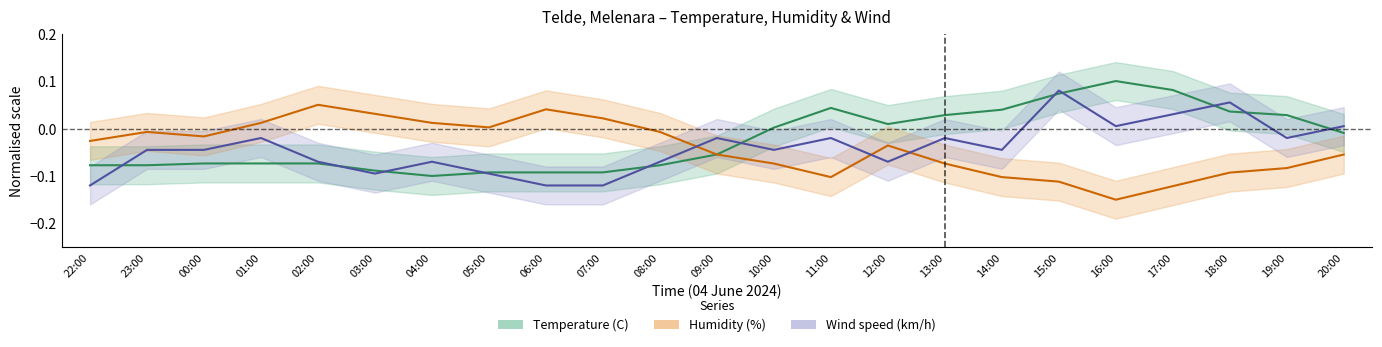

Where is Humidity (%) nearest to the value 0?

05:00